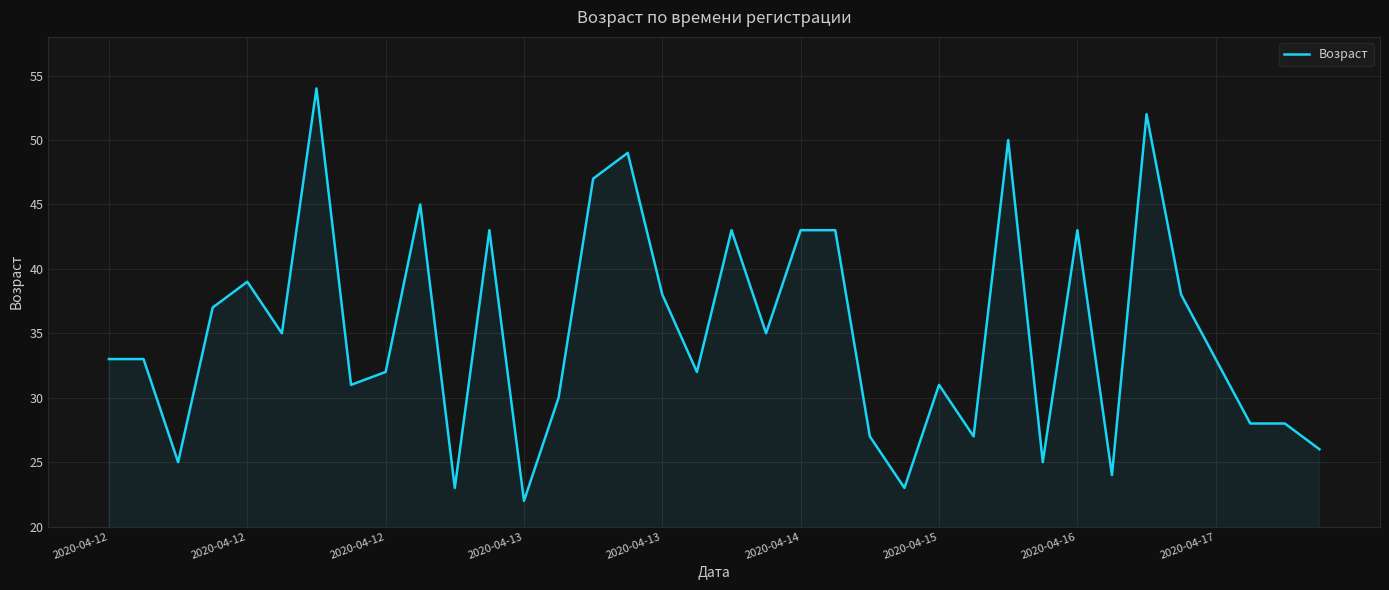

What is the difference between the maximum and minimum values?

32